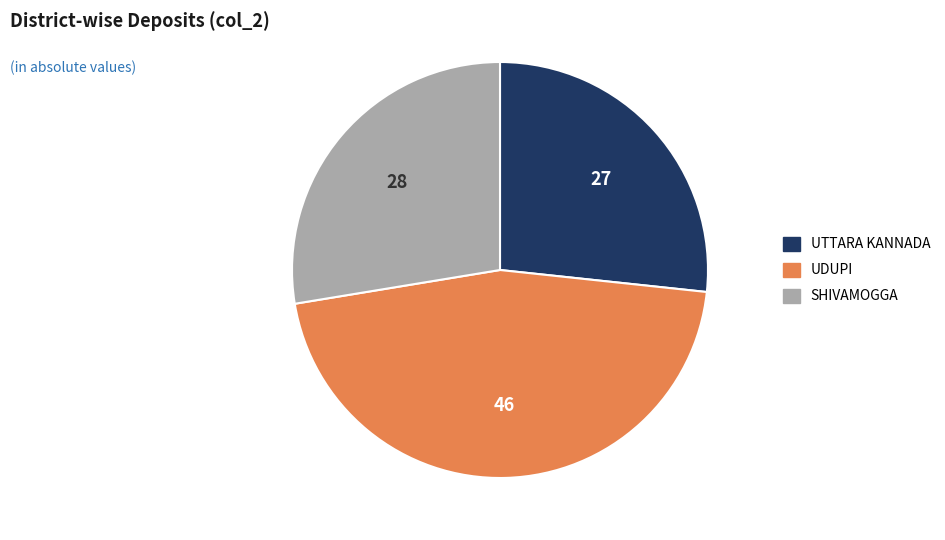

Which slice is the largest?

UDUPI